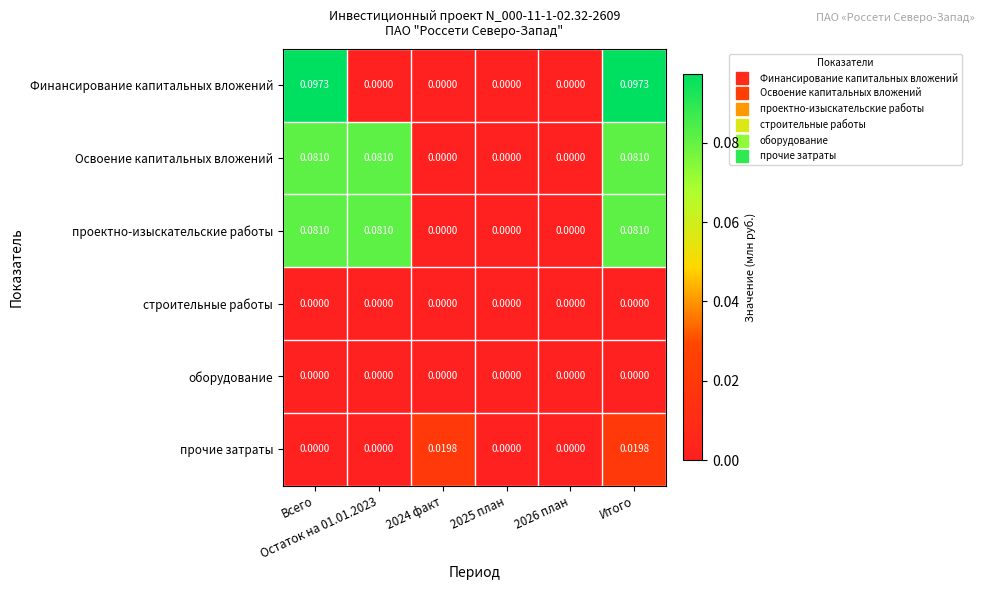

Which series has the largest range (max minus min)?

Финансирование капитальных вложений